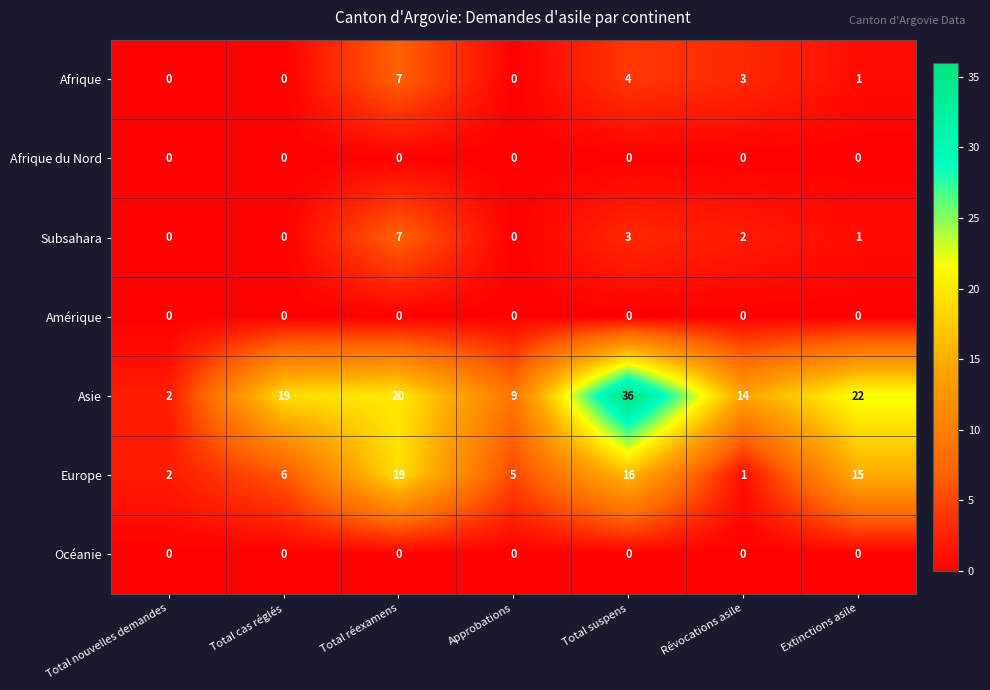

What is the total value across all series at Total nouvelles demandes?

4